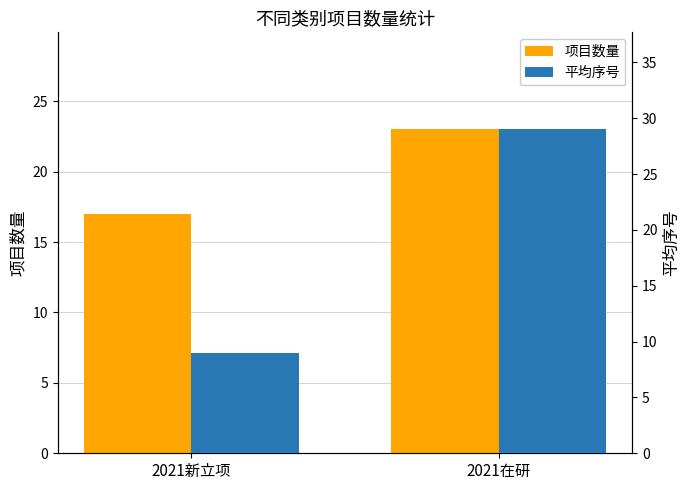

What is the difference between the highest and lowest values at 2021新立项?

8